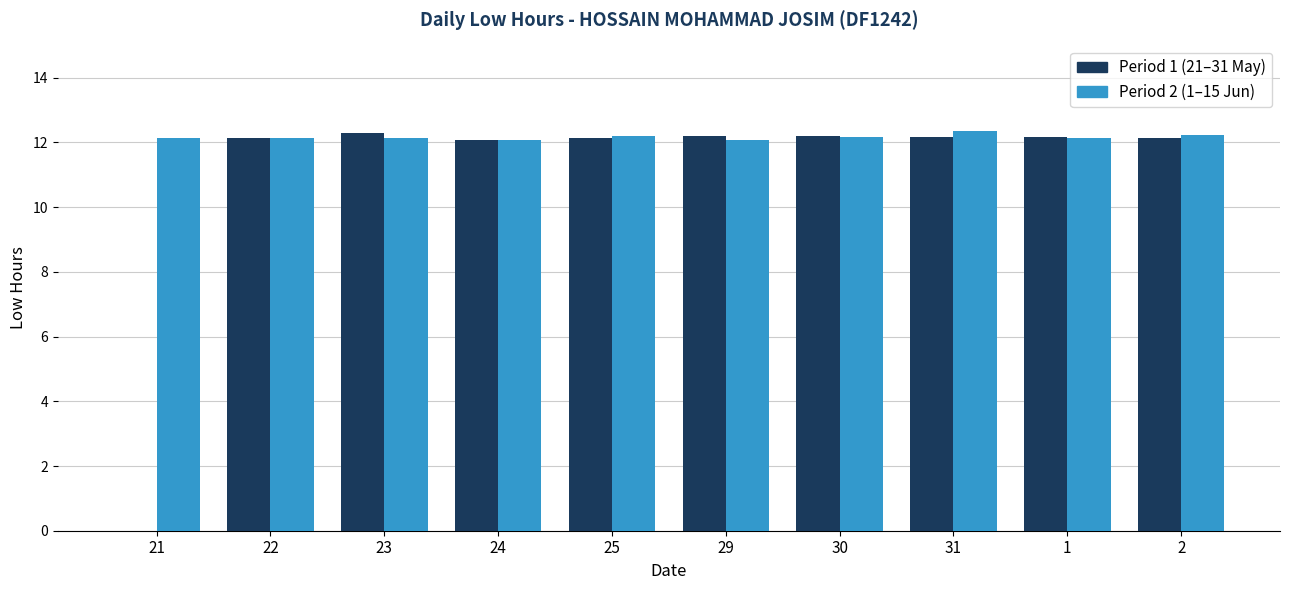

What is the sum of all Period 2 (1–15 Jun) values?

121.7